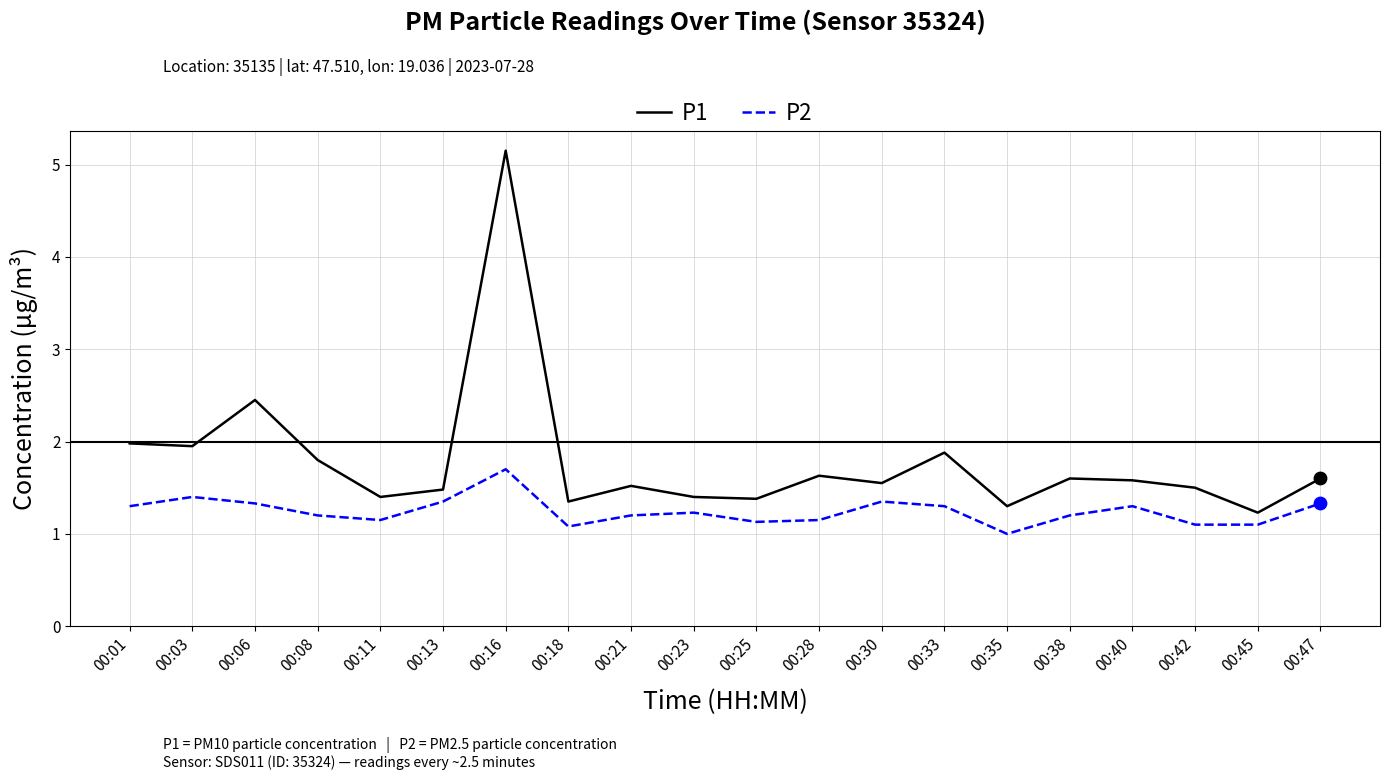

What is the difference between the highest and lowest values at 00:18?

0.3